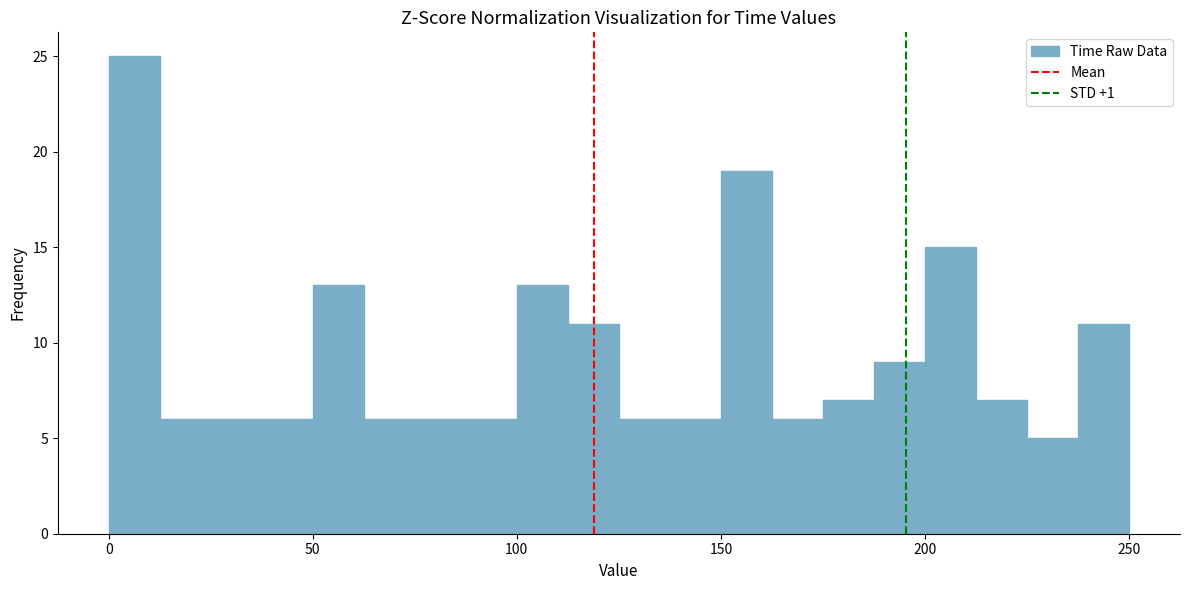

Around what value on the x-axis is the tallest bar? Give the approximate position of its centre, as read against the axis.

5